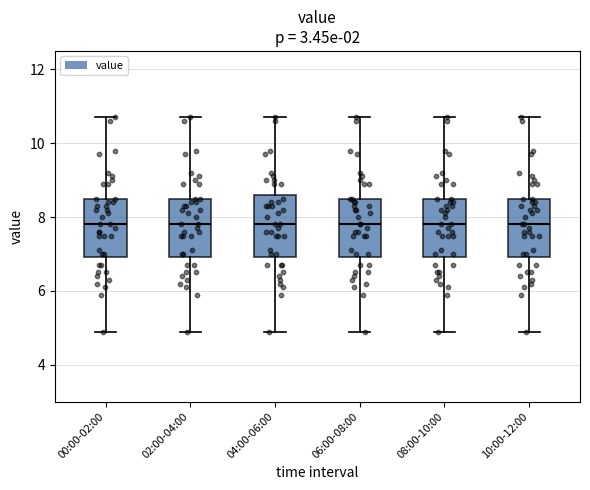

Reading left to right, transcribe this box plot: for each box, give where its median line is, the range the box spans, and where its two whiskers end, as read against the y-axis. The values are not printed on the chart, so give them approximately, as read against the axis.

00:00-02:00: median 7.8, box 7.0 to 8.6, whiskers 5.0 to 10.8
02:00-04:00: median 7.8, box 7.0 to 8.6, whiskers 5.0 to 10.8
04:00-06:00: median 7.8, box 7.0 to 8.6, whiskers 5.0 to 10.8
06:00-08:00: median 7.8, box 7.0 to 8.6, whiskers 5.0 to 10.8
08:00-10:00: median 7.8, box 7.0 to 8.6, whiskers 5.0 to 10.8
10:00-12:00: median 7.8, box 7.0 to 8.6, whiskers 5.0 to 10.8